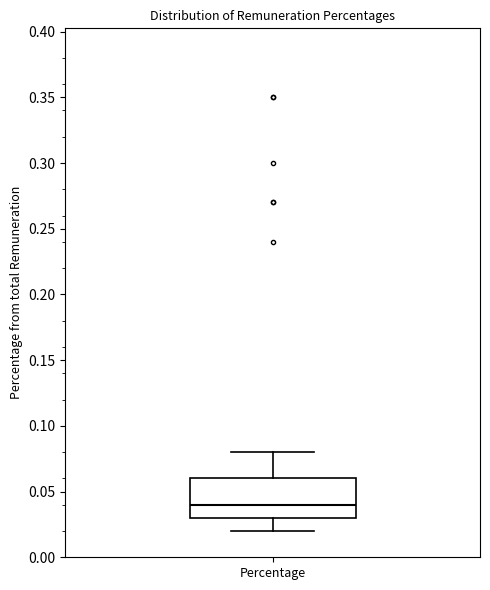

Read this box plot against the y-axis: the position of the median line, the range covered by the box, and the ends of both whiskers. The values are not printed on the chart, so give them approximately, as read against the axis.

median 0.04, box 0.03 to 0.06, whiskers 0.02 to 0.08